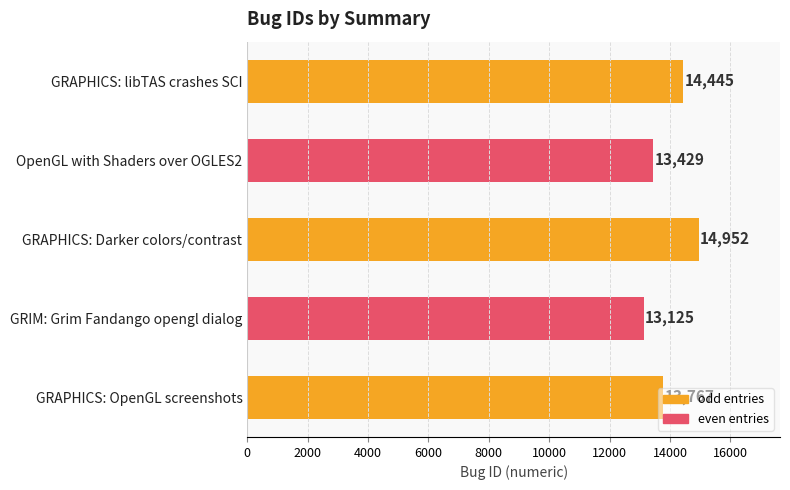

Is it true that the value at GRAPHICS: OpenGL screenshots is 5887?

False